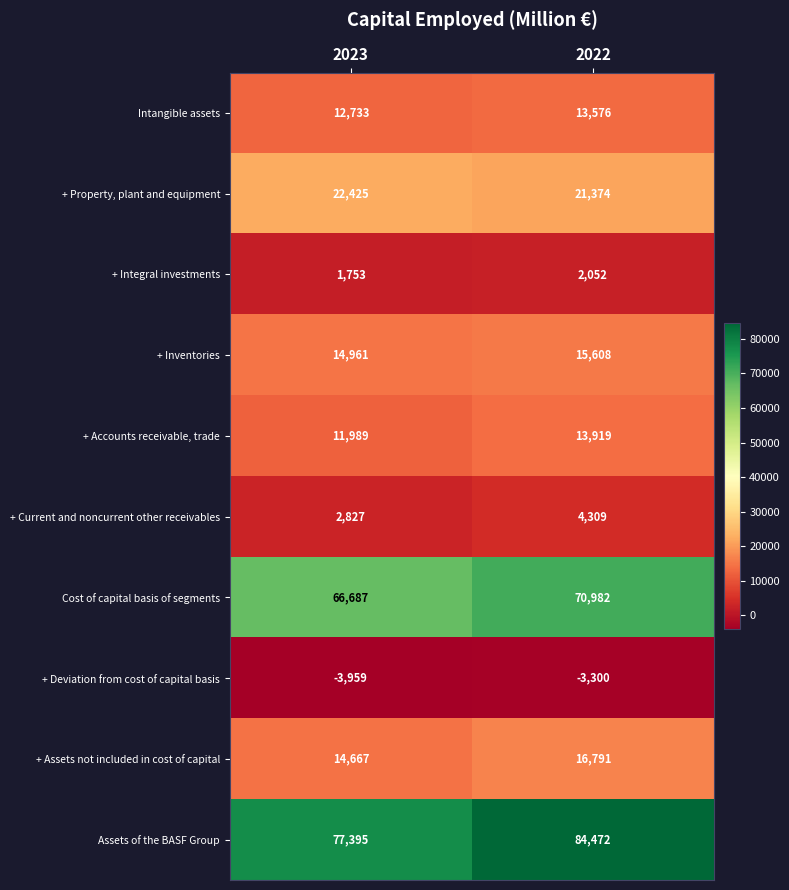

The value of + Deviation from cost of capital basis at 2022 is -4966. True or false?

False